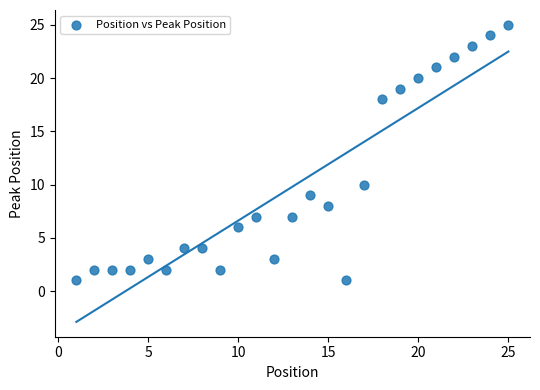

What is the range of Y values (max minus min)?

24